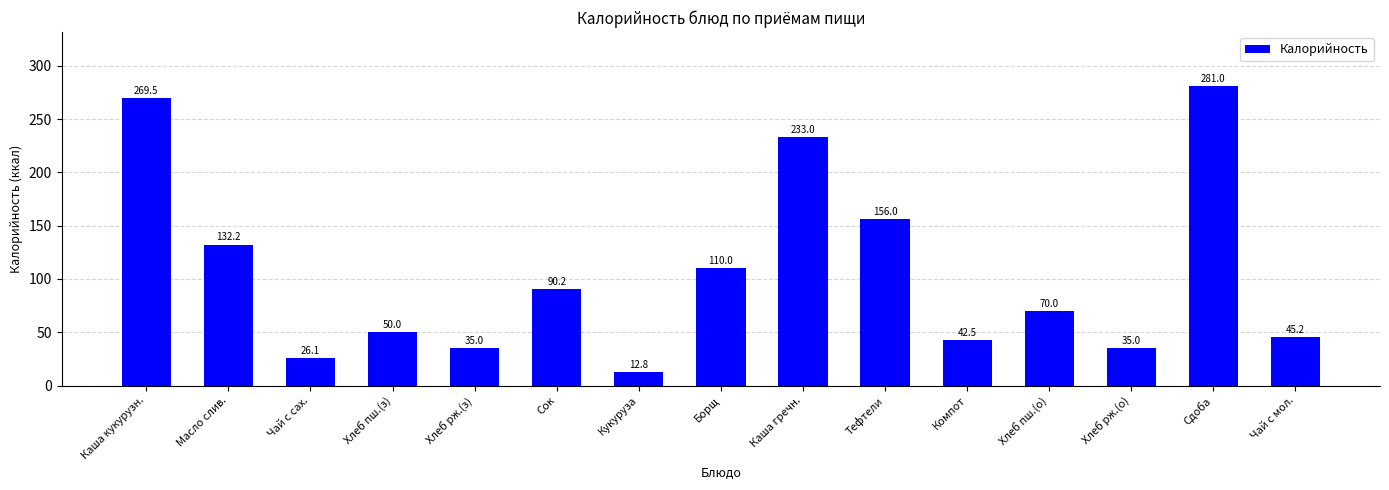

What is the change in value from Сок to Хлеб рж.(о)?

-55.2